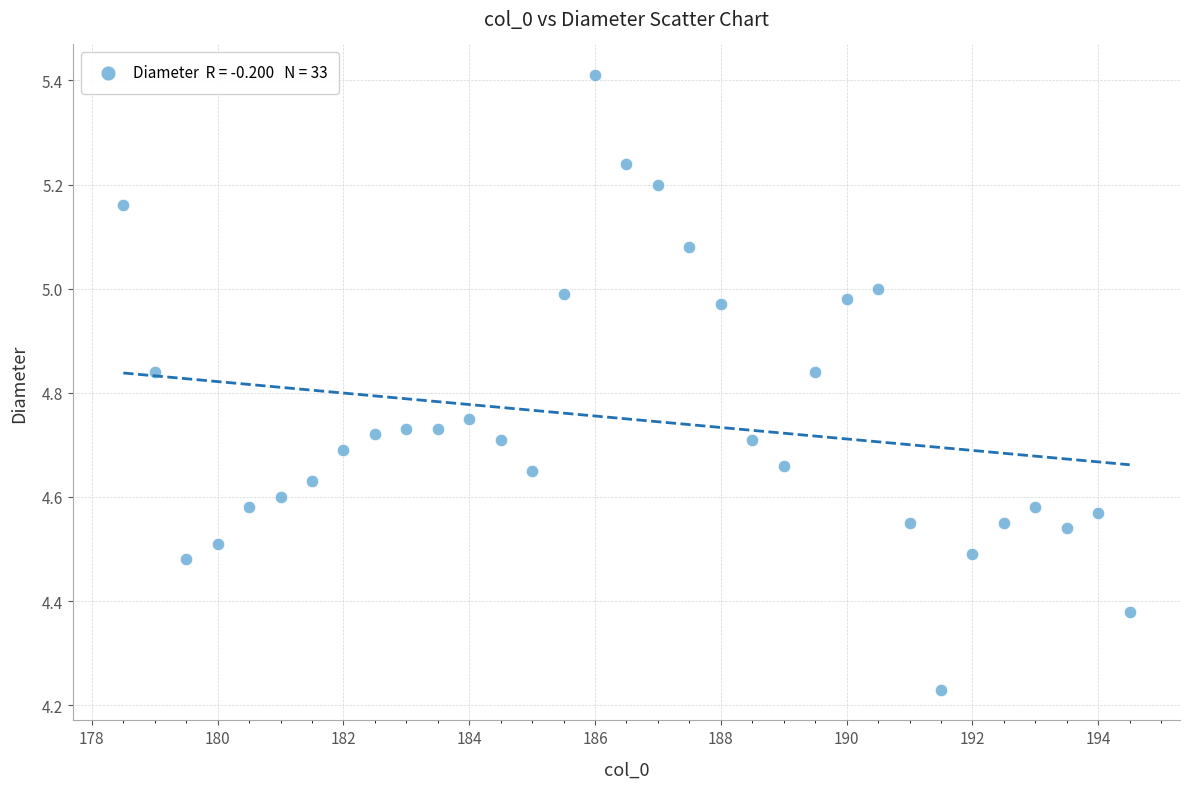

What is the range of Y values (max minus min)?

1.2